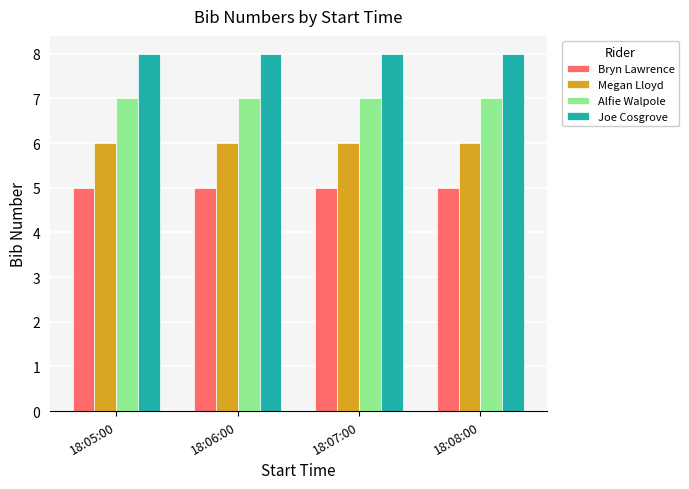

Read the Joe Cosgrove value at 18:06:00.

8